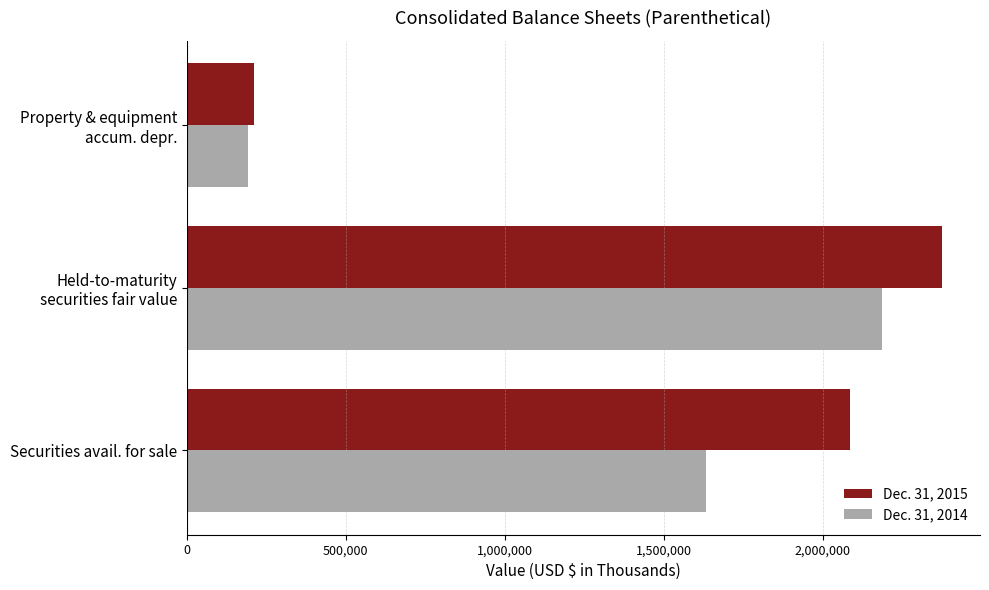

Which series has the widest spread of values?

Dec. 31, 2015